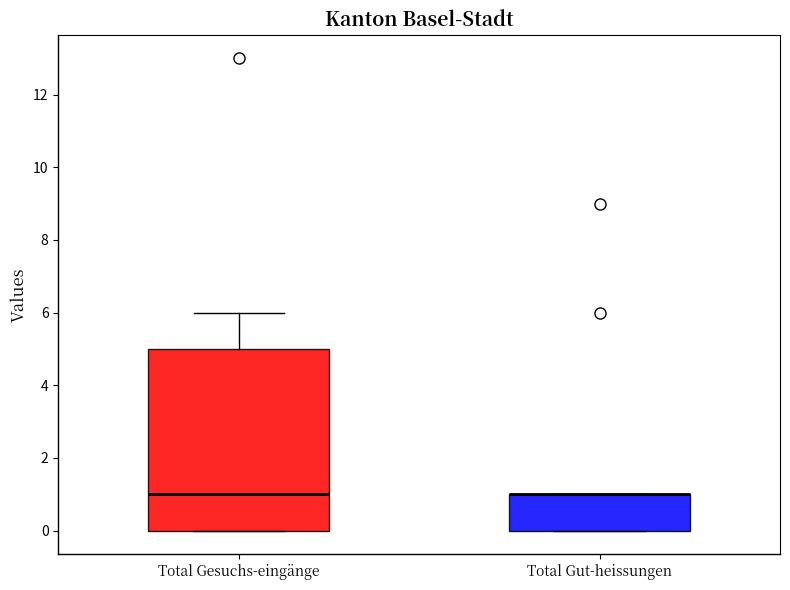

Which box is the tallest, from its lower edge to its upper edge?

Total Gesuchs-eingänge